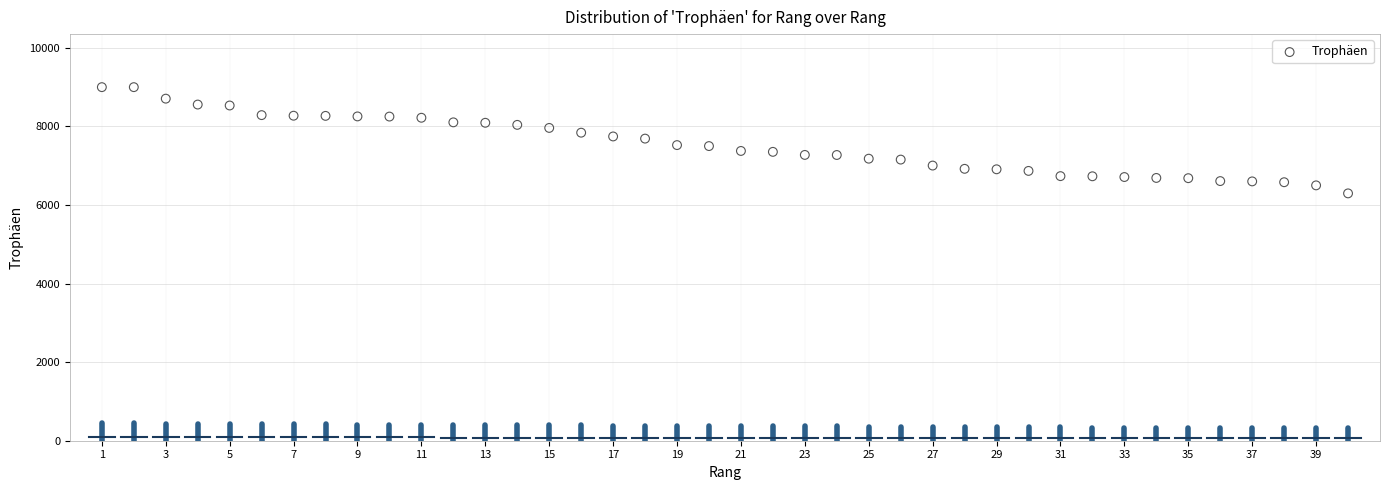

What is the range of Y values (max minus min)?

2704